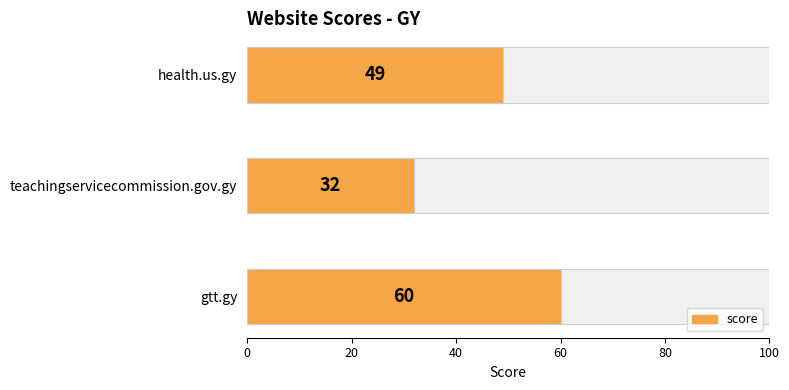

How many distinct data groups are displayed?

1